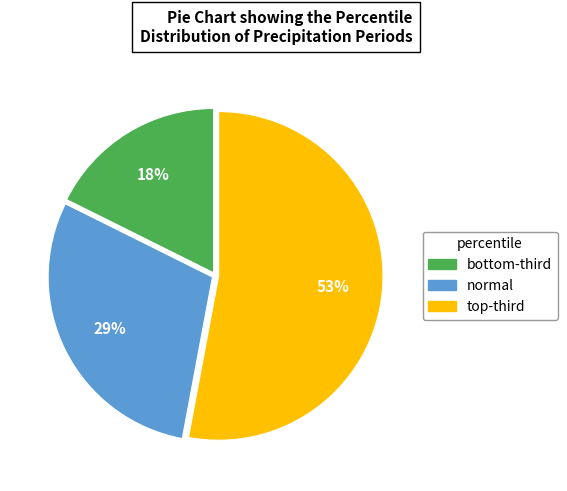

What percentage is the normal slice, to the nearest percent?

29%